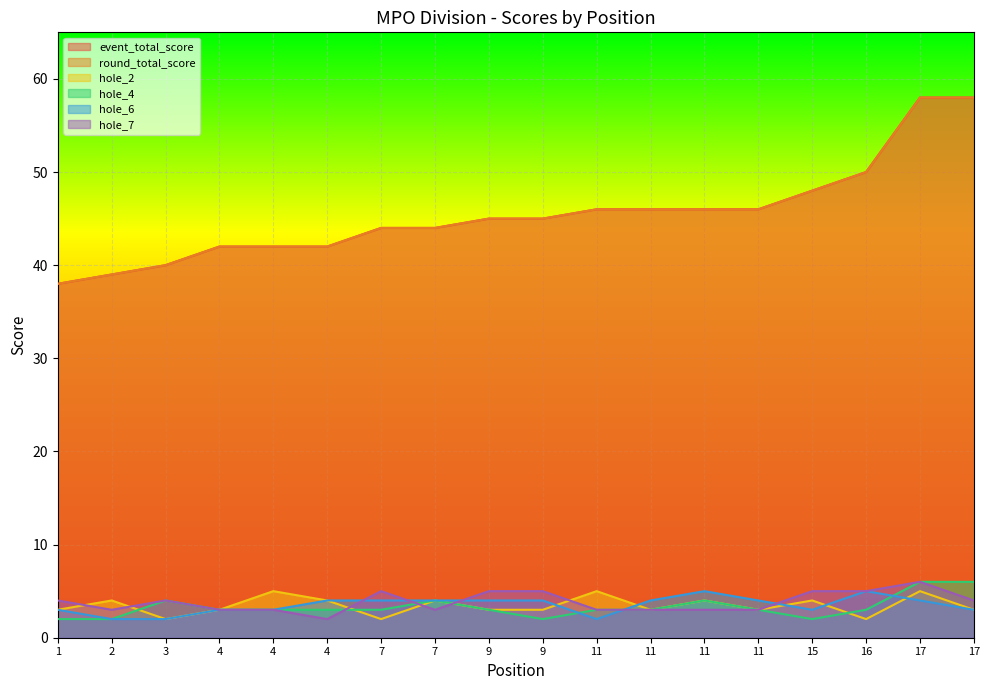

Where is the first local maximum for hole_2?

2